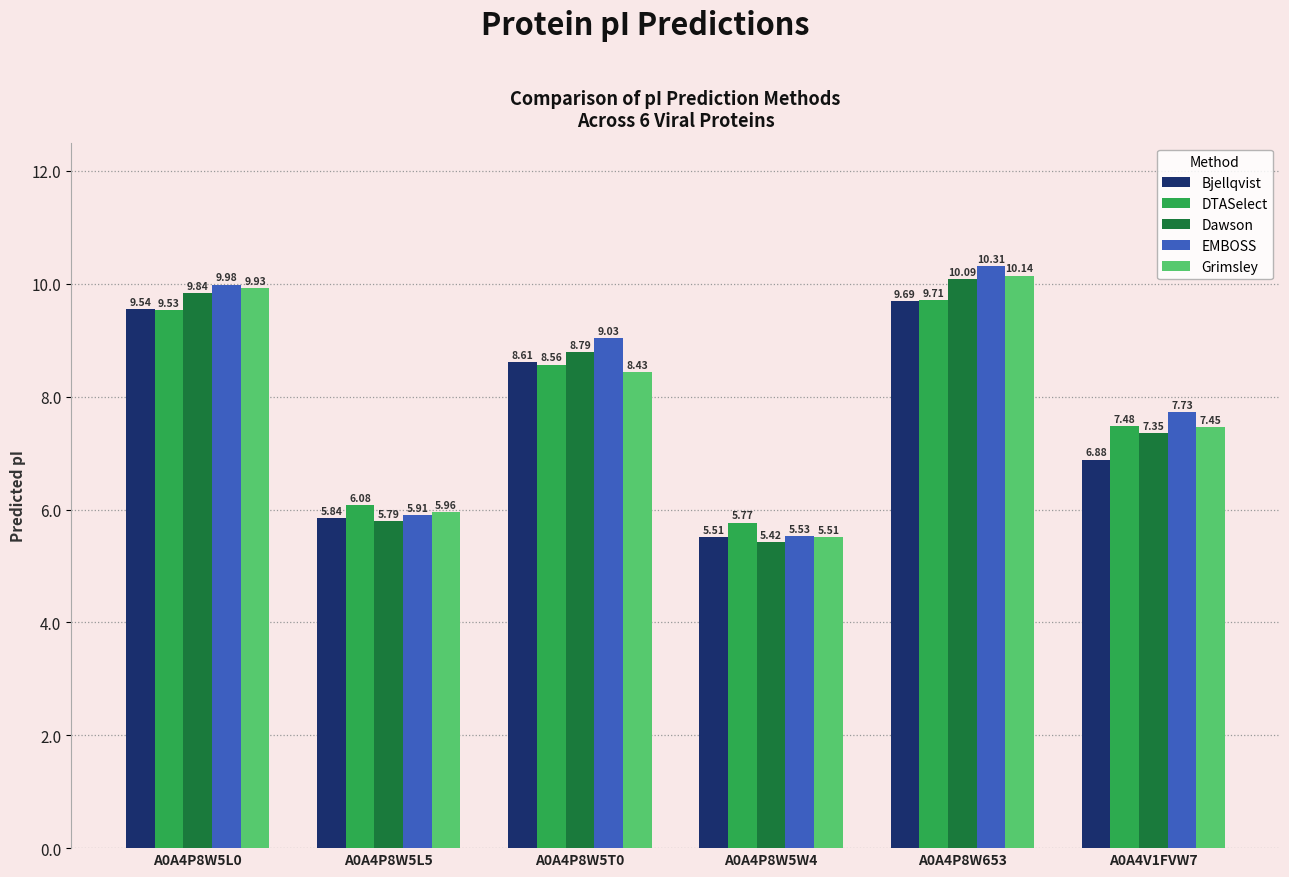

At how many categories does at least one series exceed 7?

4